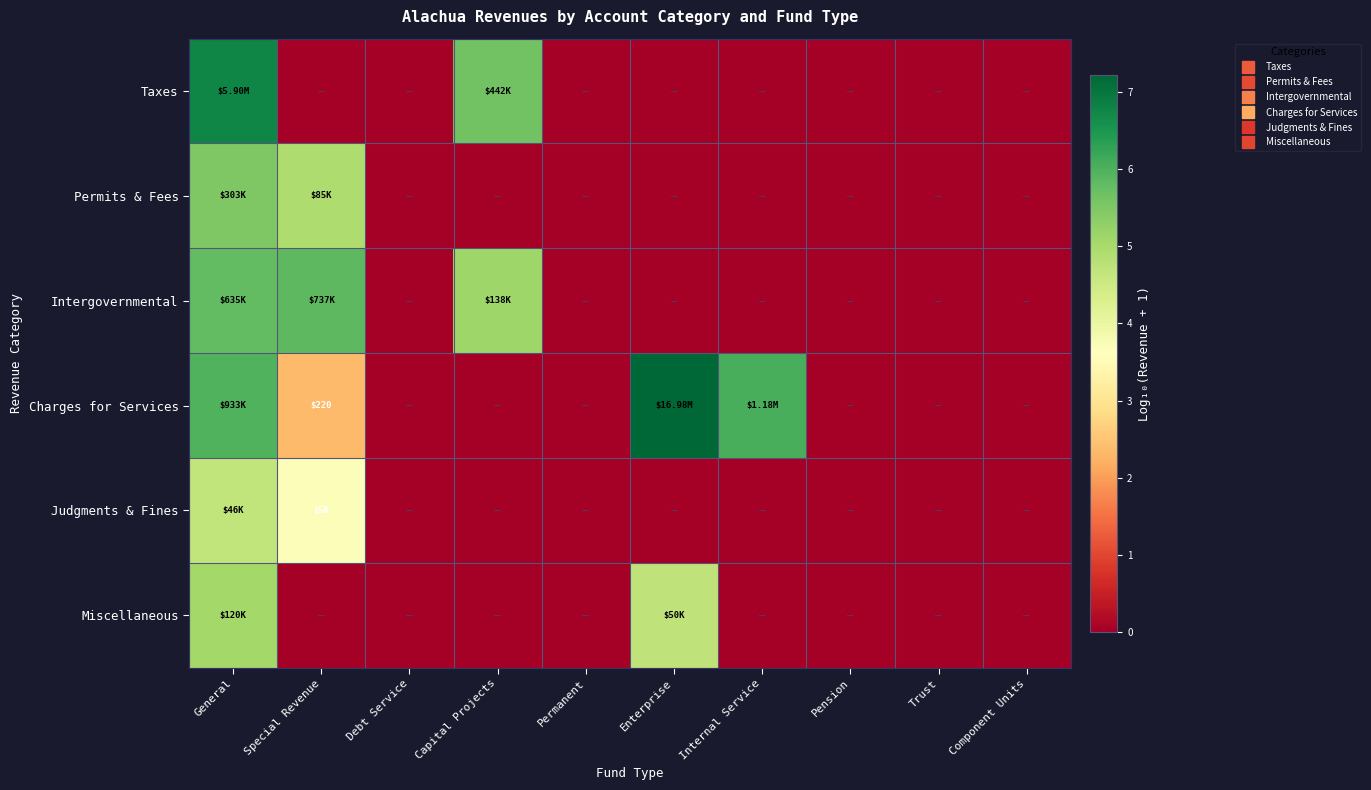

What is the difference between the second highest and minimum values in the Intergovernmental series?

5.8